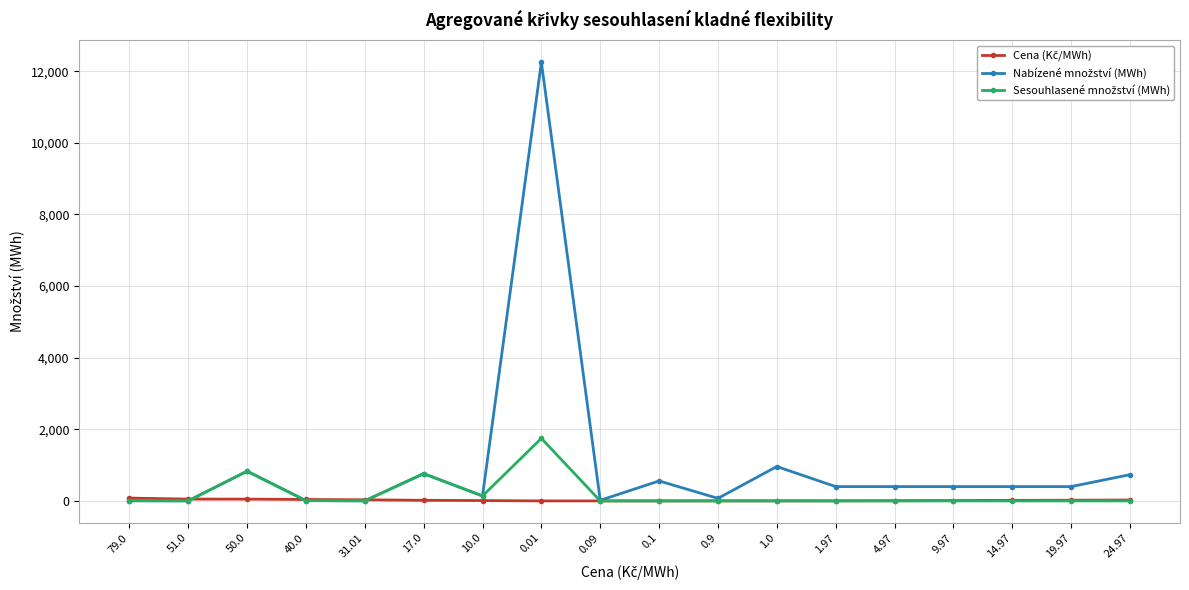

How many distinct data groups are displayed?

3